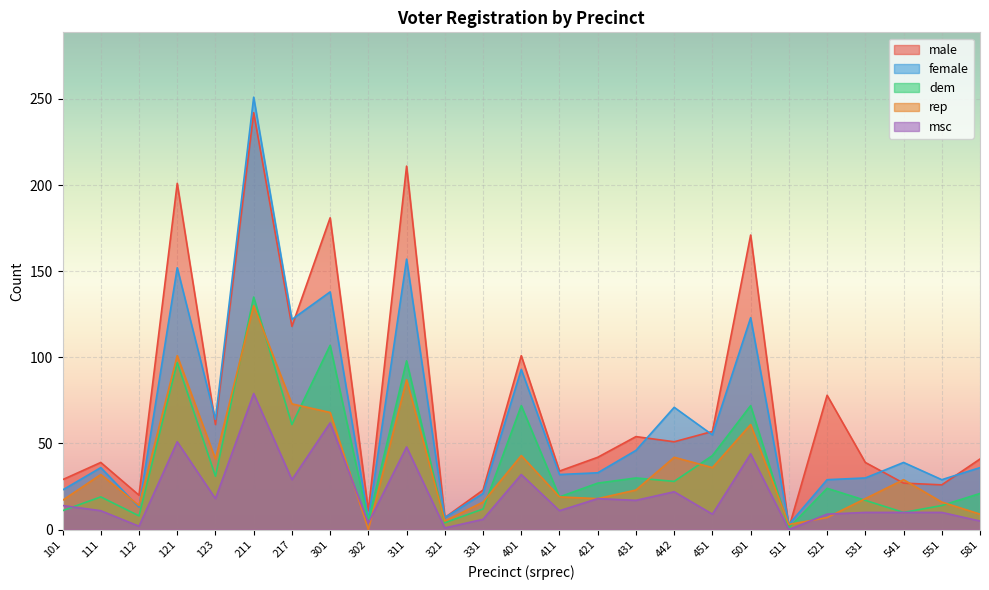

At which label does male first exceed 42?

121